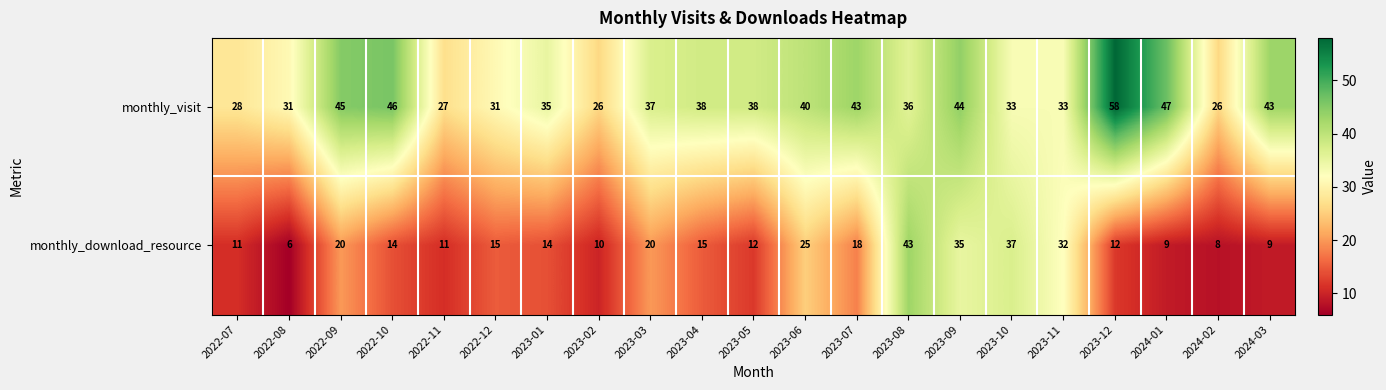

Which series has the largest total across all categories?

monthly_visit